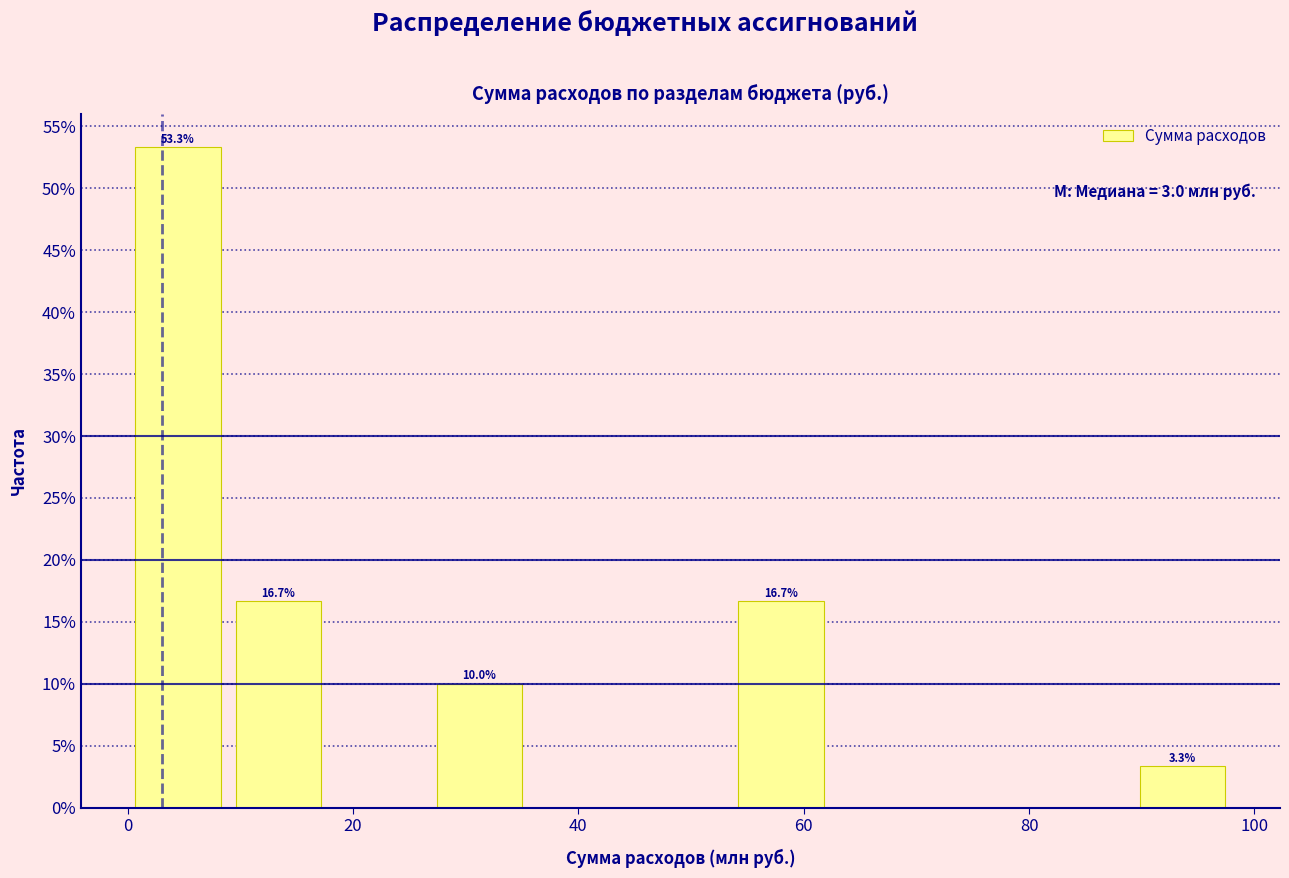

Over which range of the x-axis is the bar tallest?

0 to 8